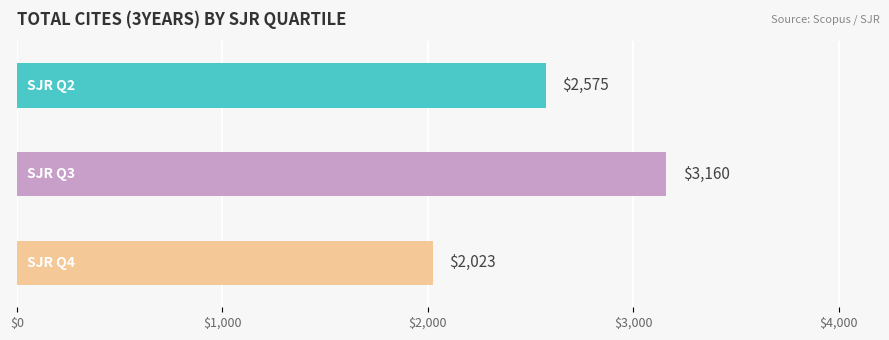

What is the average value?

2586